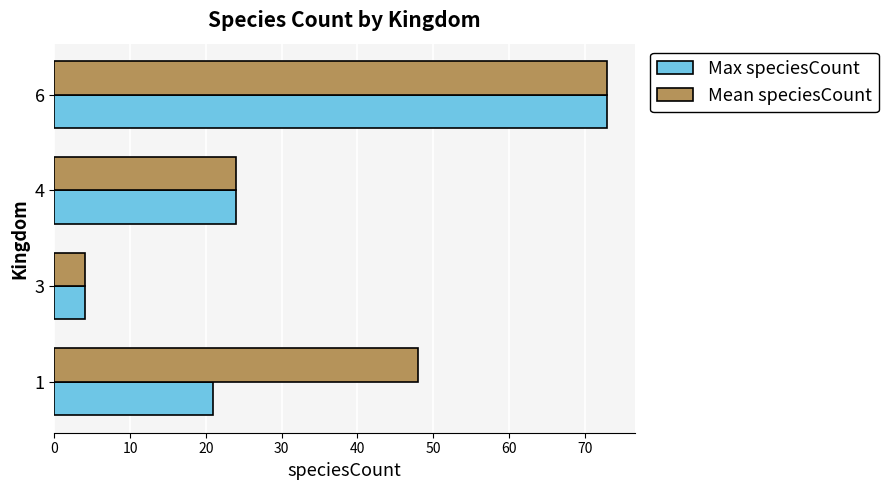

At which category is the sum across all series the highest?

6